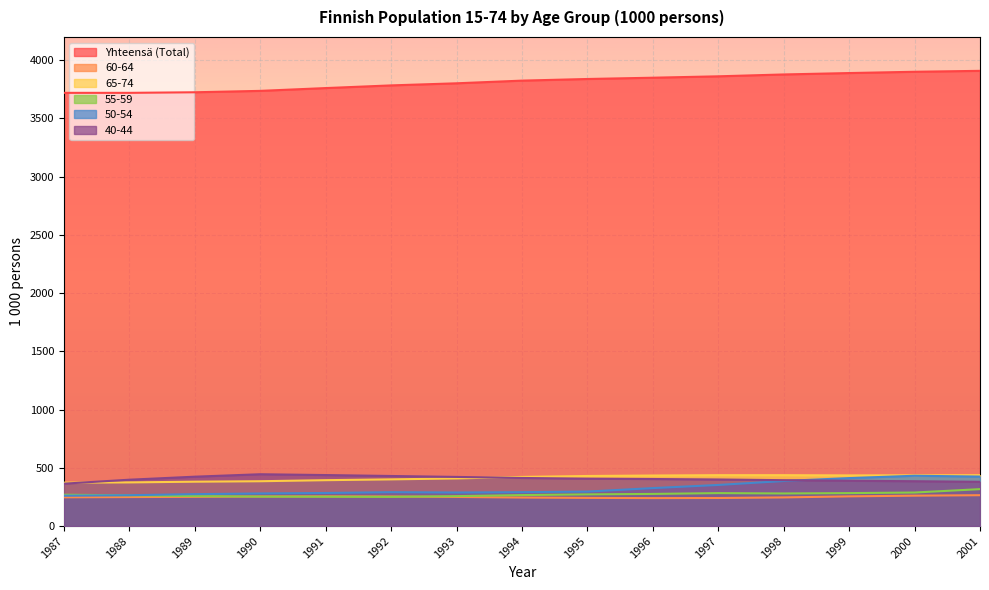

What is the value of the Yhteensä (Total) point at the 4th from the left?

3737